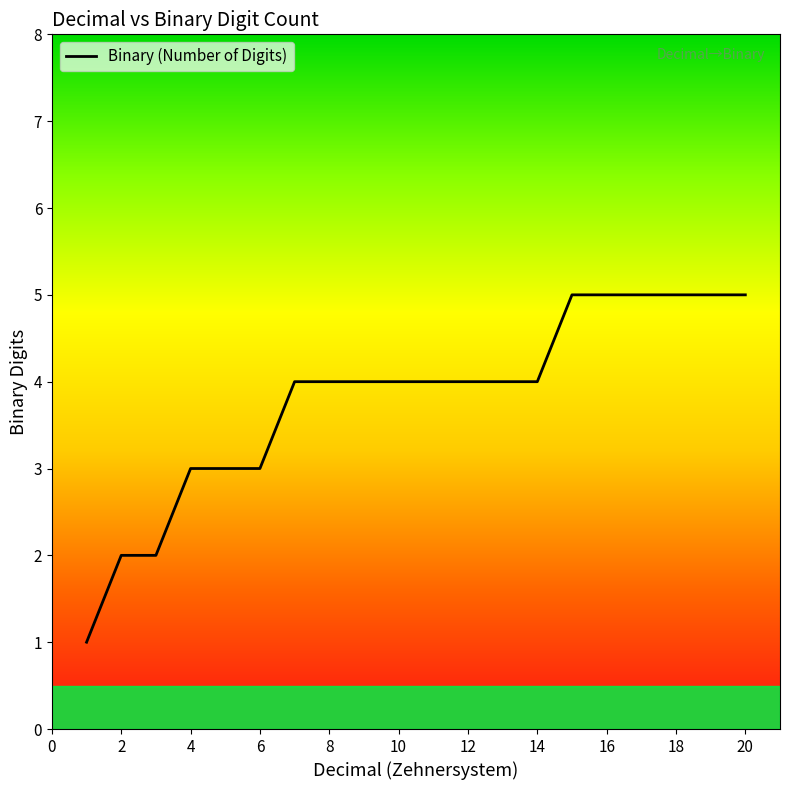

How many categories are shown in the chart?

20